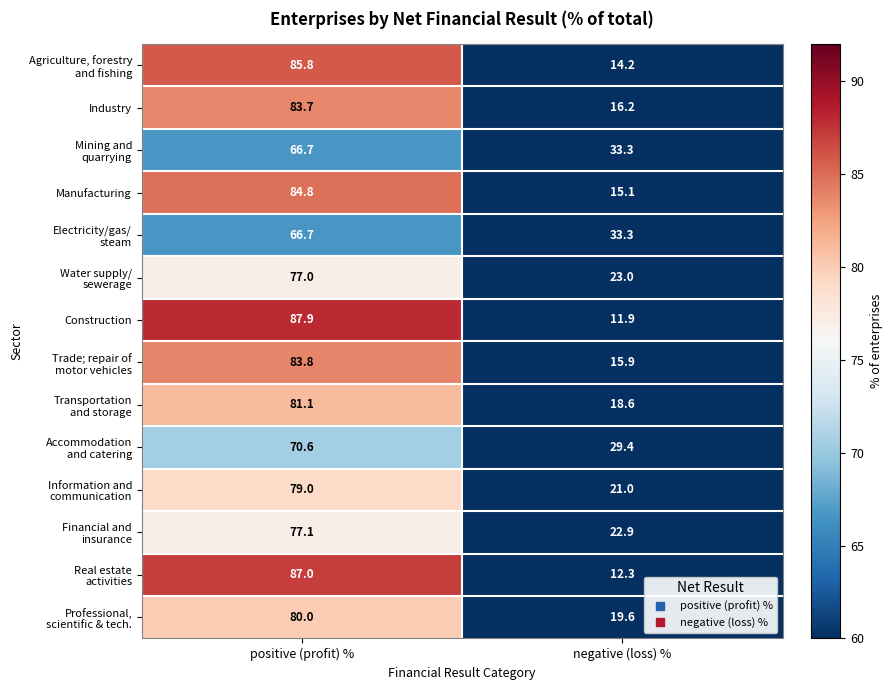

Which series has the widest spread of values?

Construction